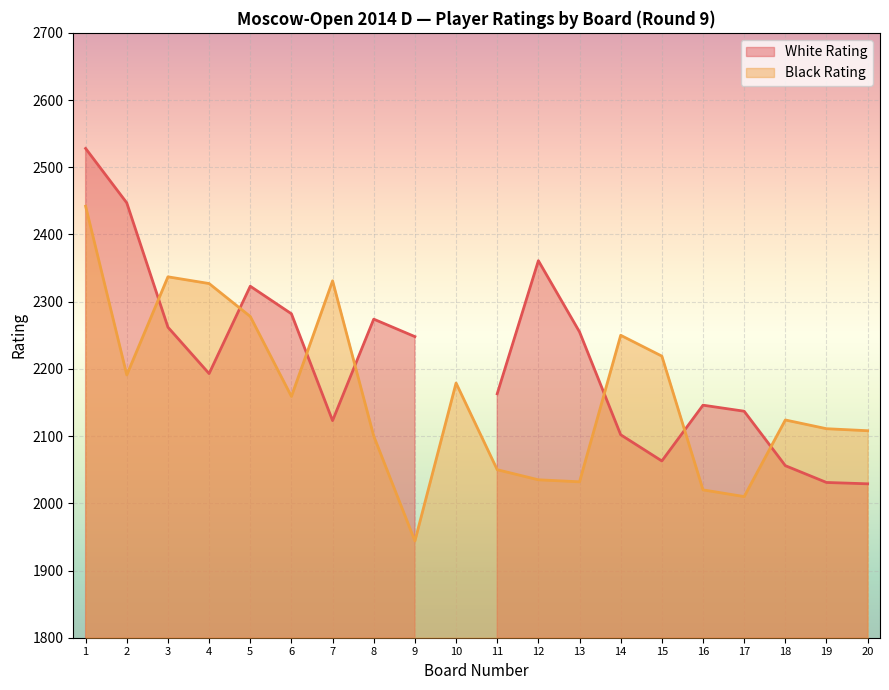

What is the maximum value for Black Rating?

2442